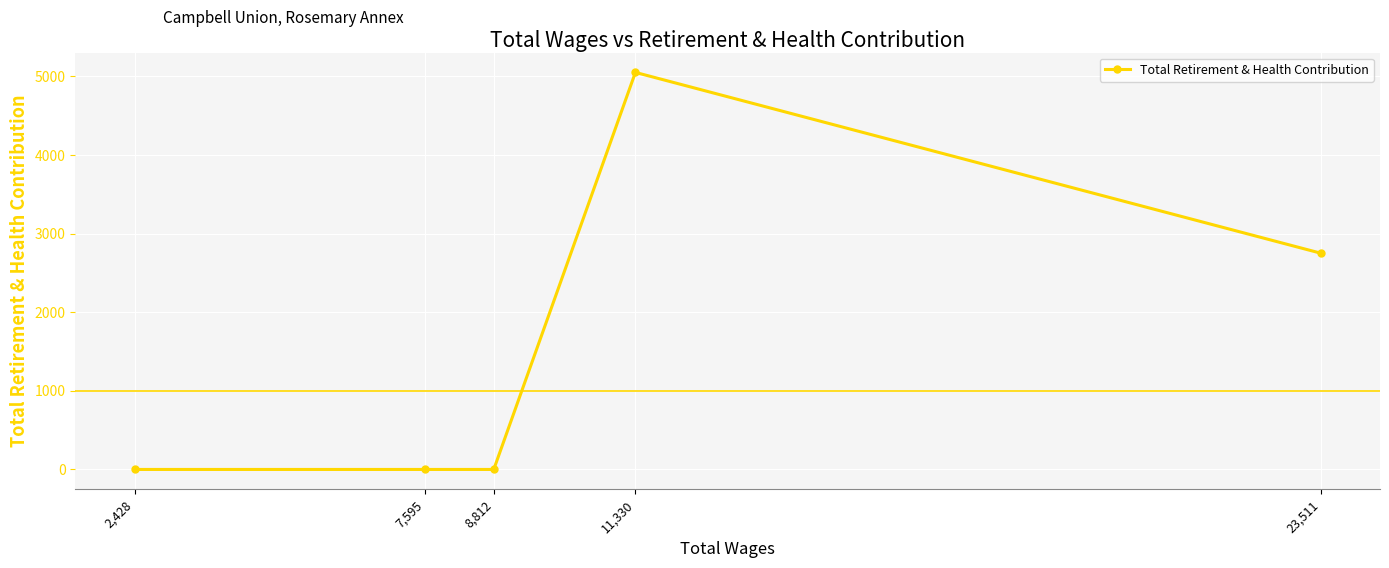

What is the label of the 2nd point from the right?

11,330